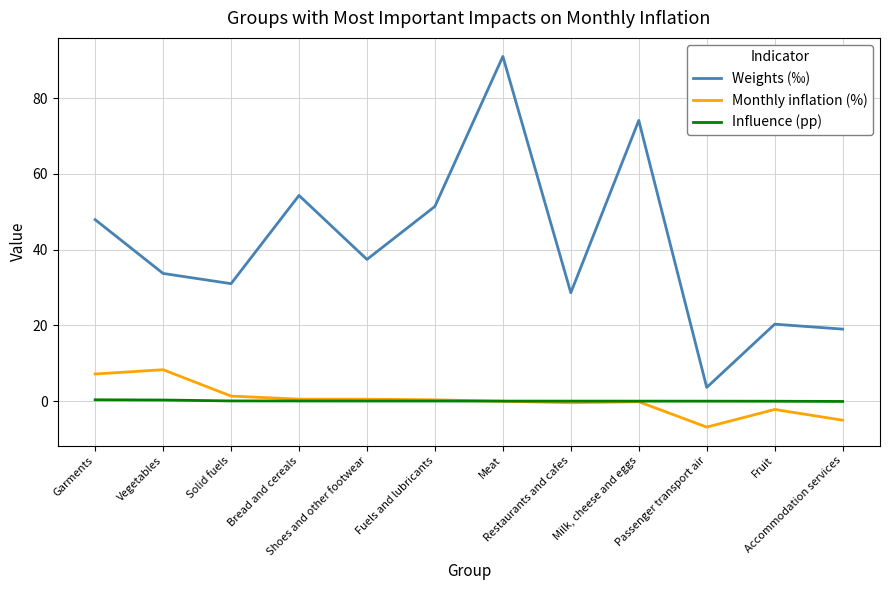

True or false: Weights (‰) and Influence (pp) intersect in this chart.

False